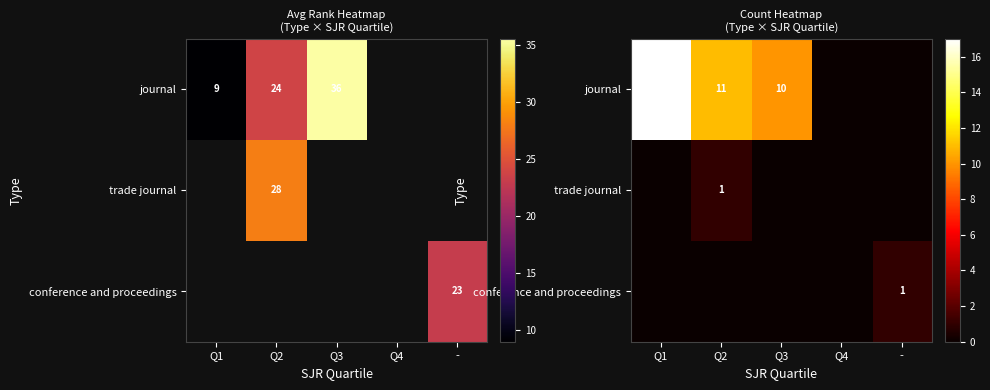

What is the difference between the highest and lowest values at Q2?

11